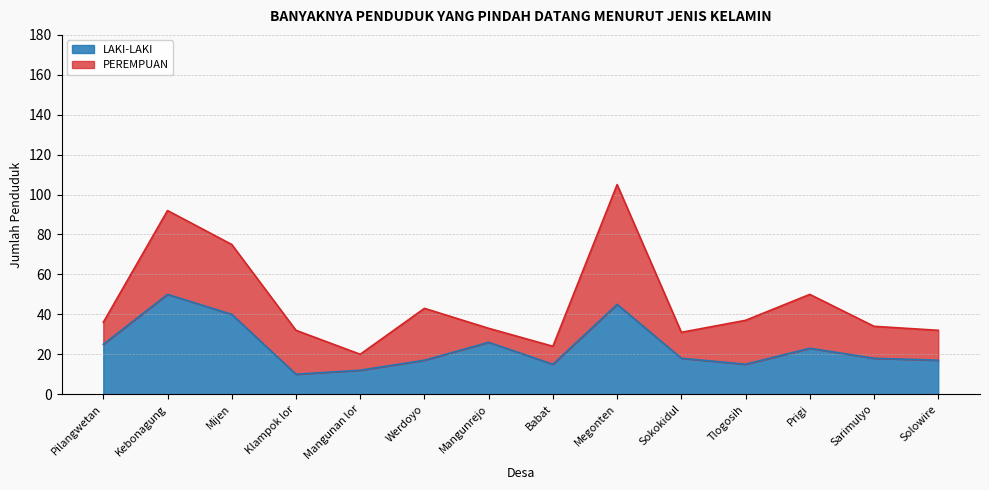

Approximately how many times larger is the value at Werdoyo compared to Mijen?

0.4